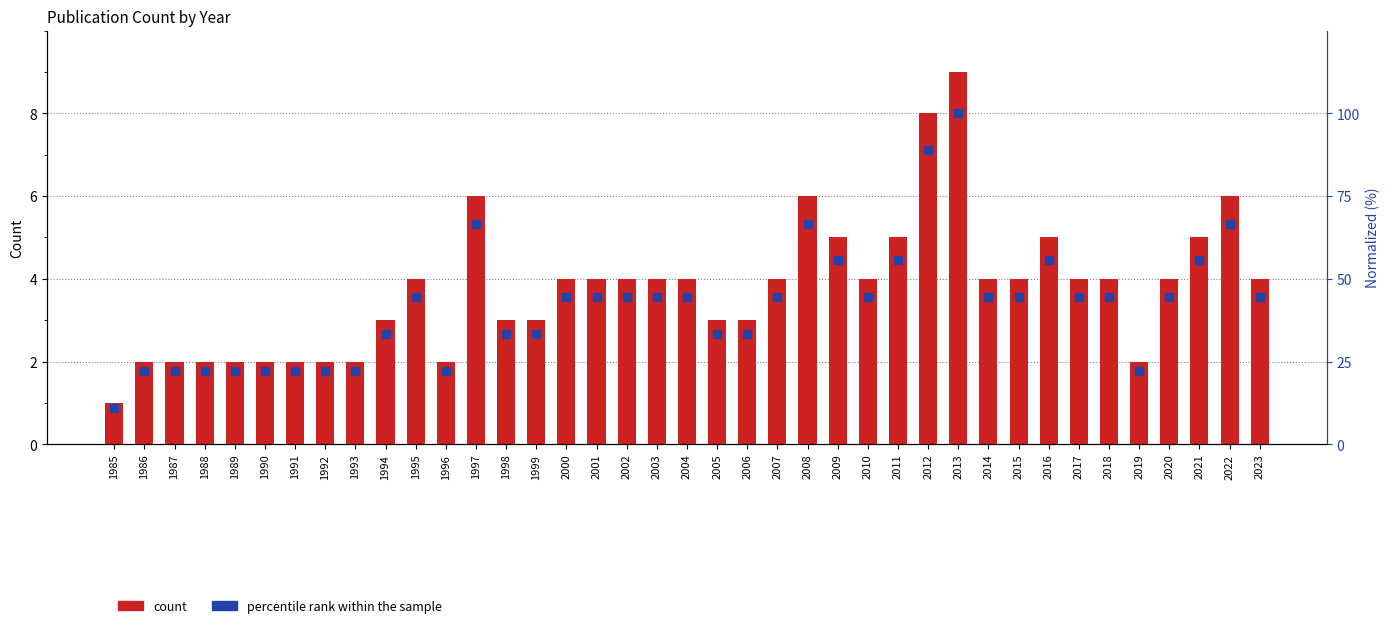

Which series has the largest Y range (max minus min)?

percentile rank within the sample